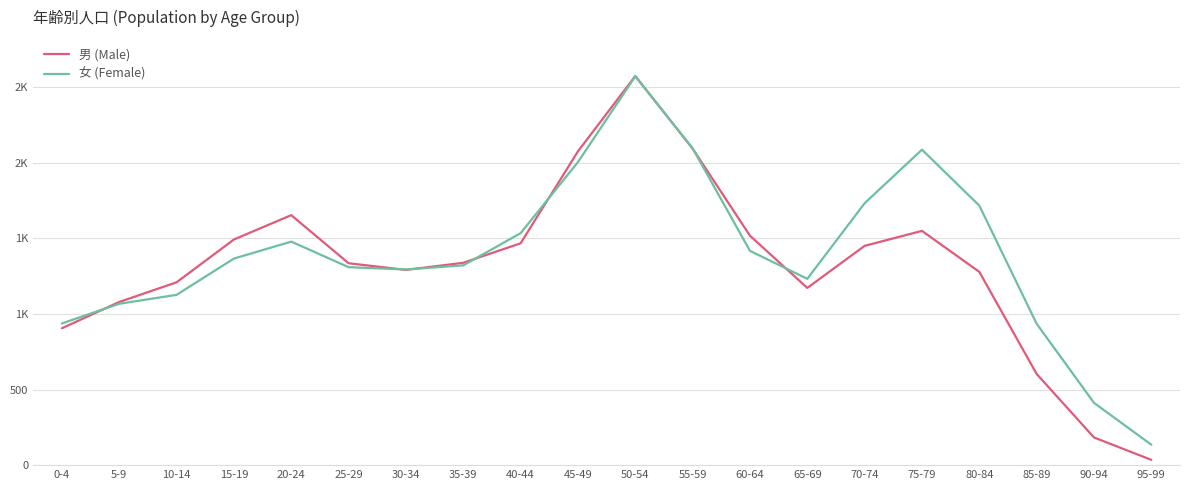

Which has a higher value, 25-29 or 60-64?

60-64